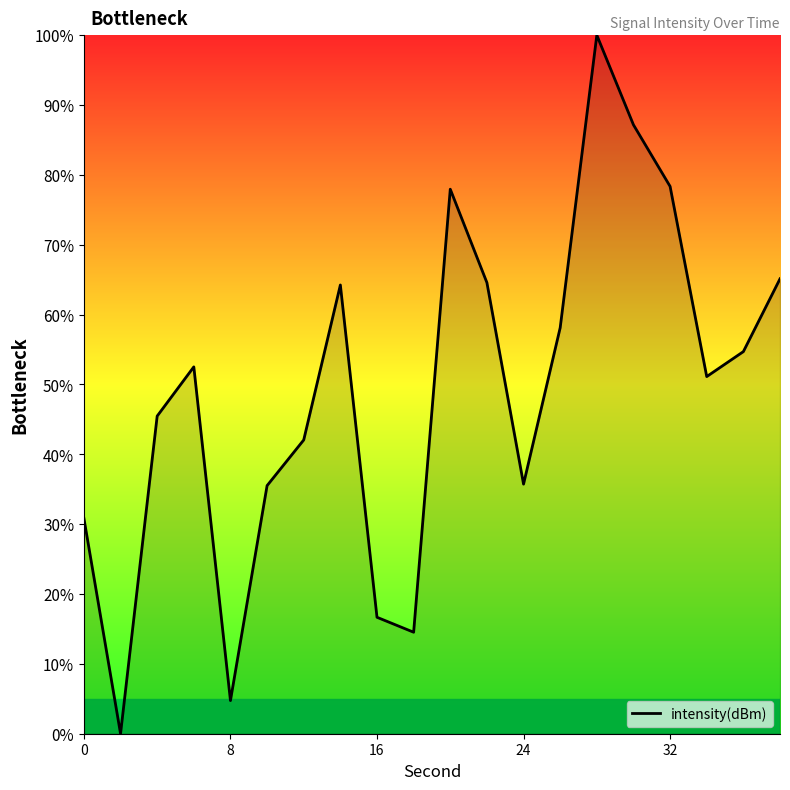

Count the number of data series in this chart.

1